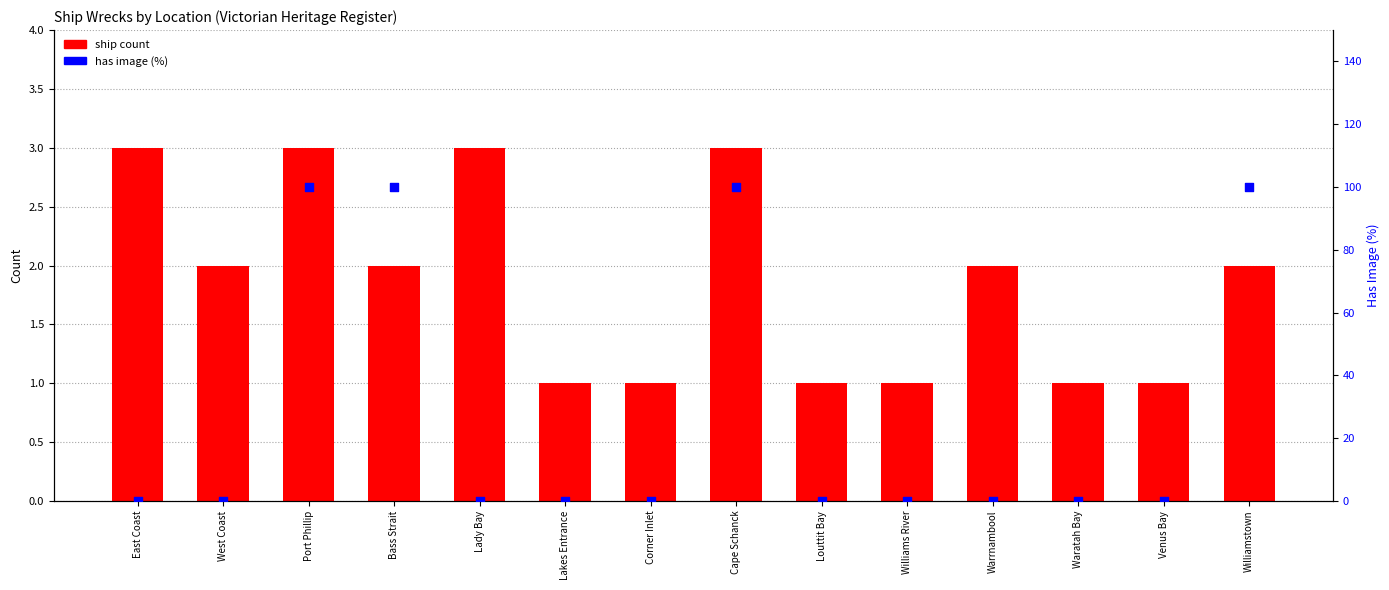

Which series has the largest total across all categories?

has image (%)